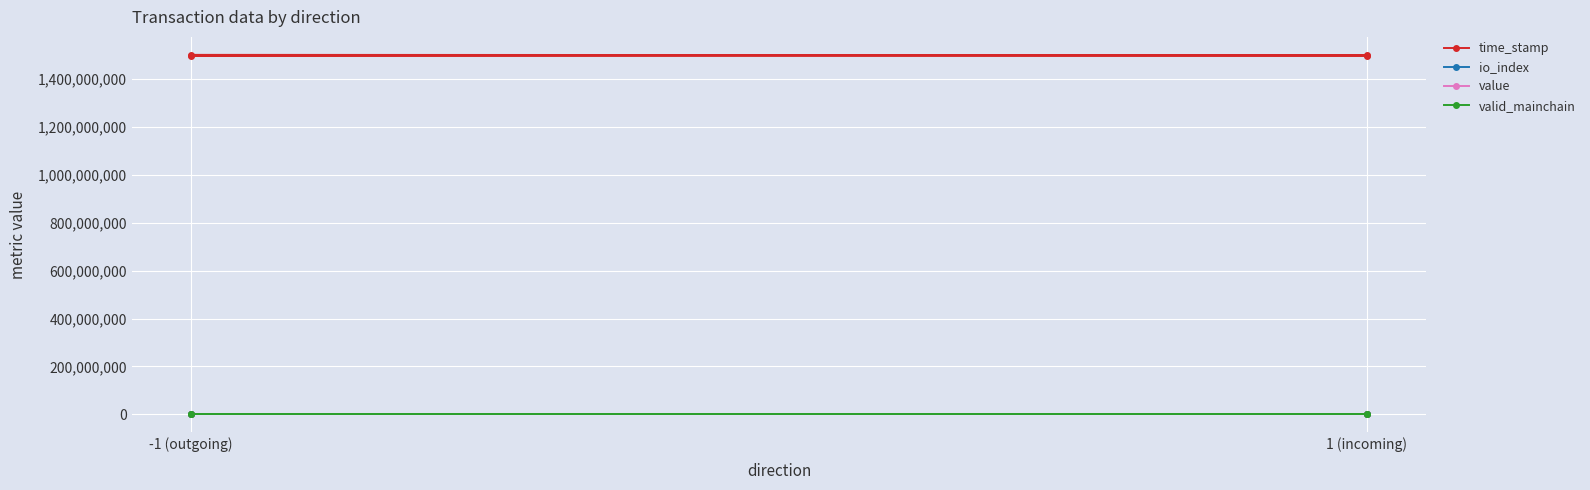

Which label corresponds to the smallest value in the chart?

1 (incoming)